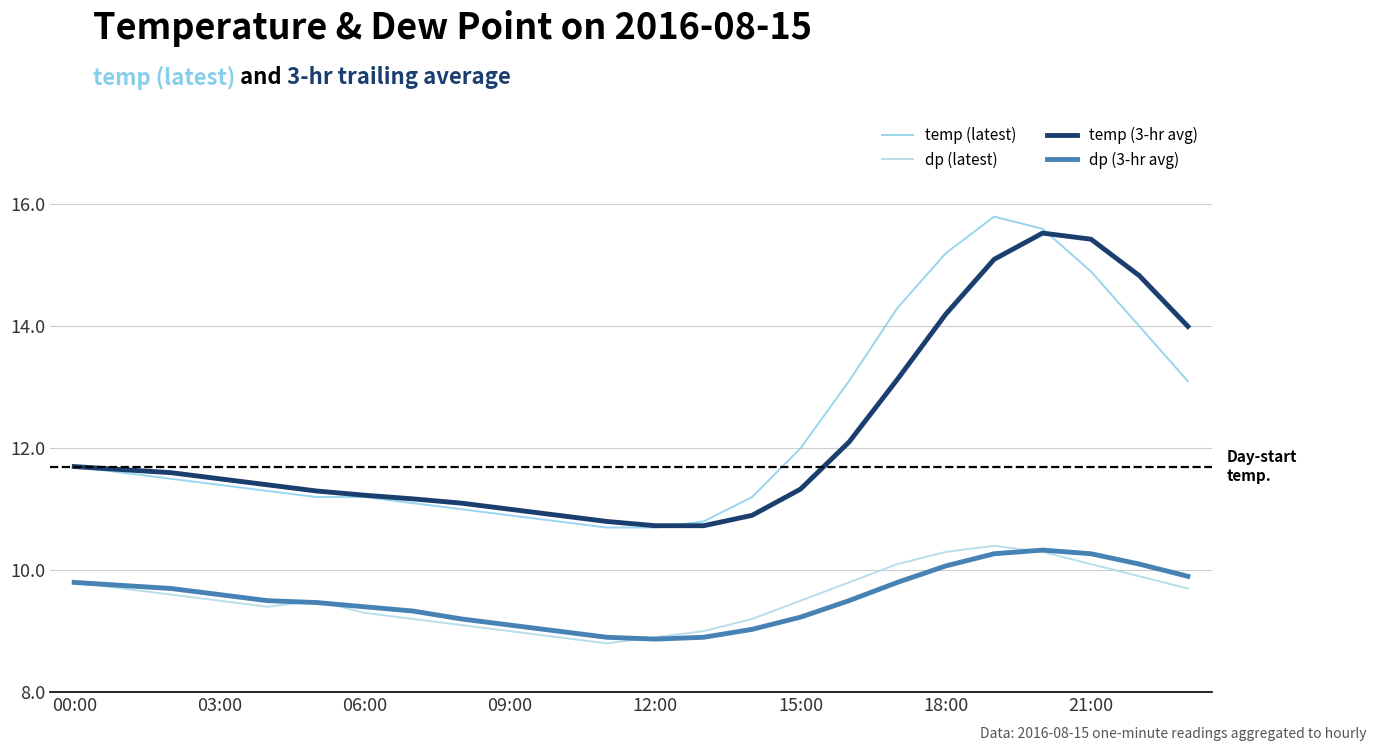

Is this an area chart (filled region under the line)?

No